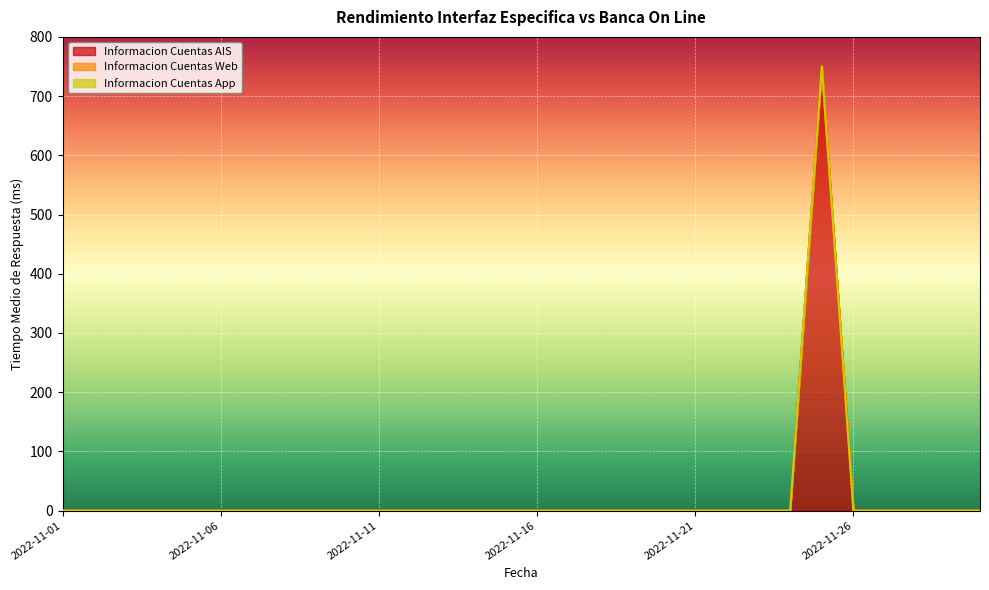

True or false: Informacion Cuentas AIS has a value of -495.5 at 2022-11-01.

False